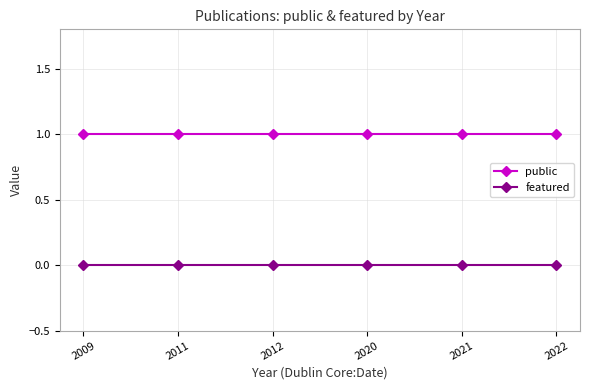

The public series shows 1 at 2011. True or false?

True